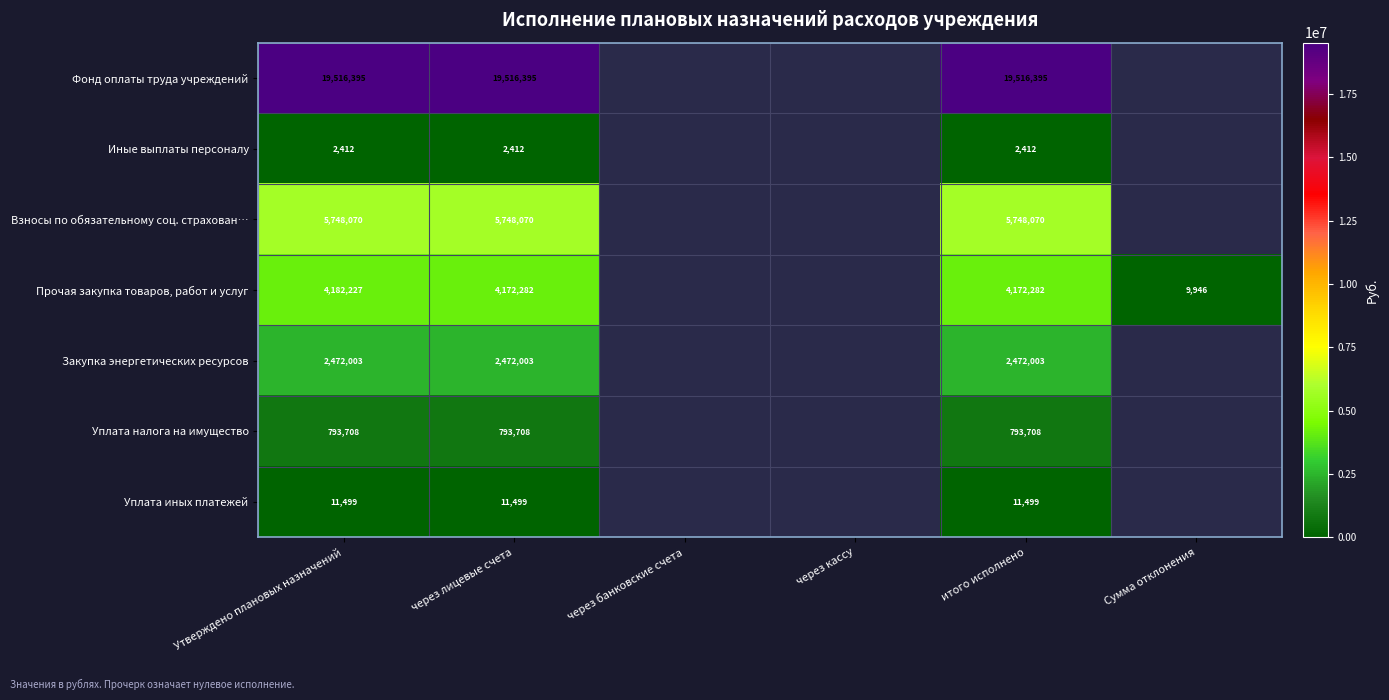

Rank the series at итого исполнено from lowest to highest value.

Иные выплаты персоналу, Уплата иных платежей, Уплата налога на имущество, Закупка энергетических ресурсов, Прочая закупка товаров, работ и услуг, Взносы по обязательному соц. страхован…, Фонд оплаты труда учреждений